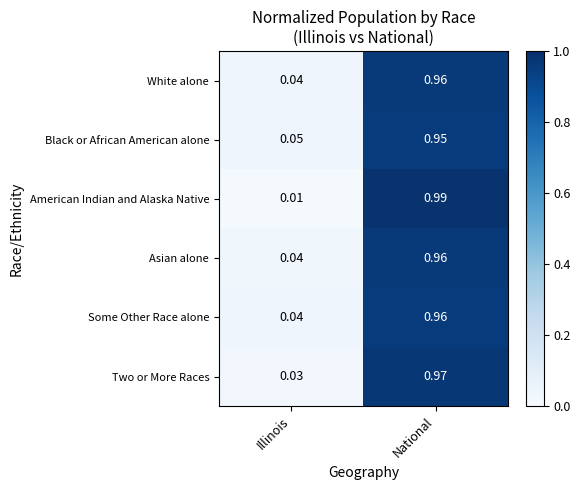

Which category has the highest value across all series?

National